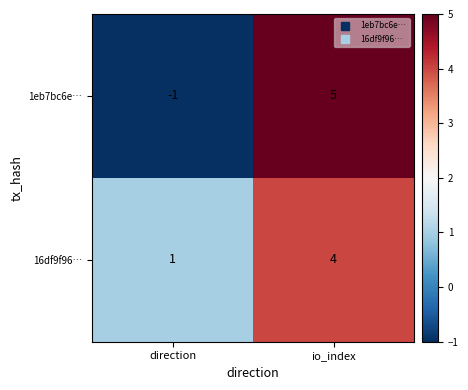

Is it true that 1eb7bc6e… equals 3 at io_index?

False